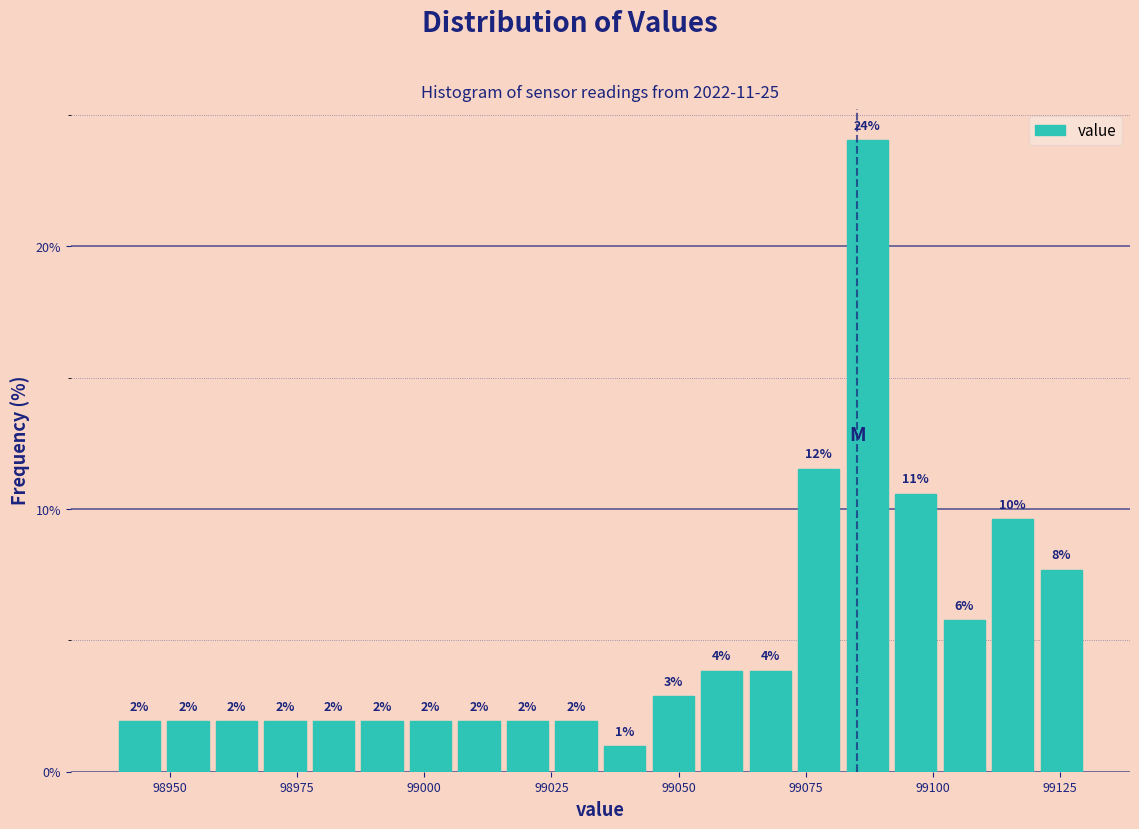

Read against the x-axis, roughly where is the centre of the tallest bar?

99085